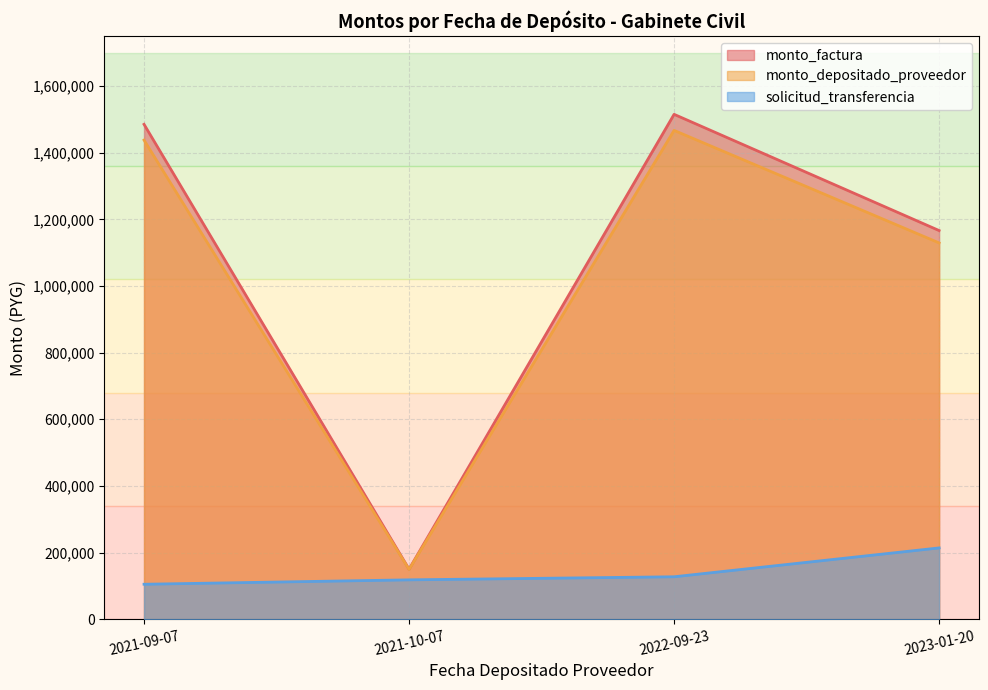

What position from the right is 2021-10-07?

3